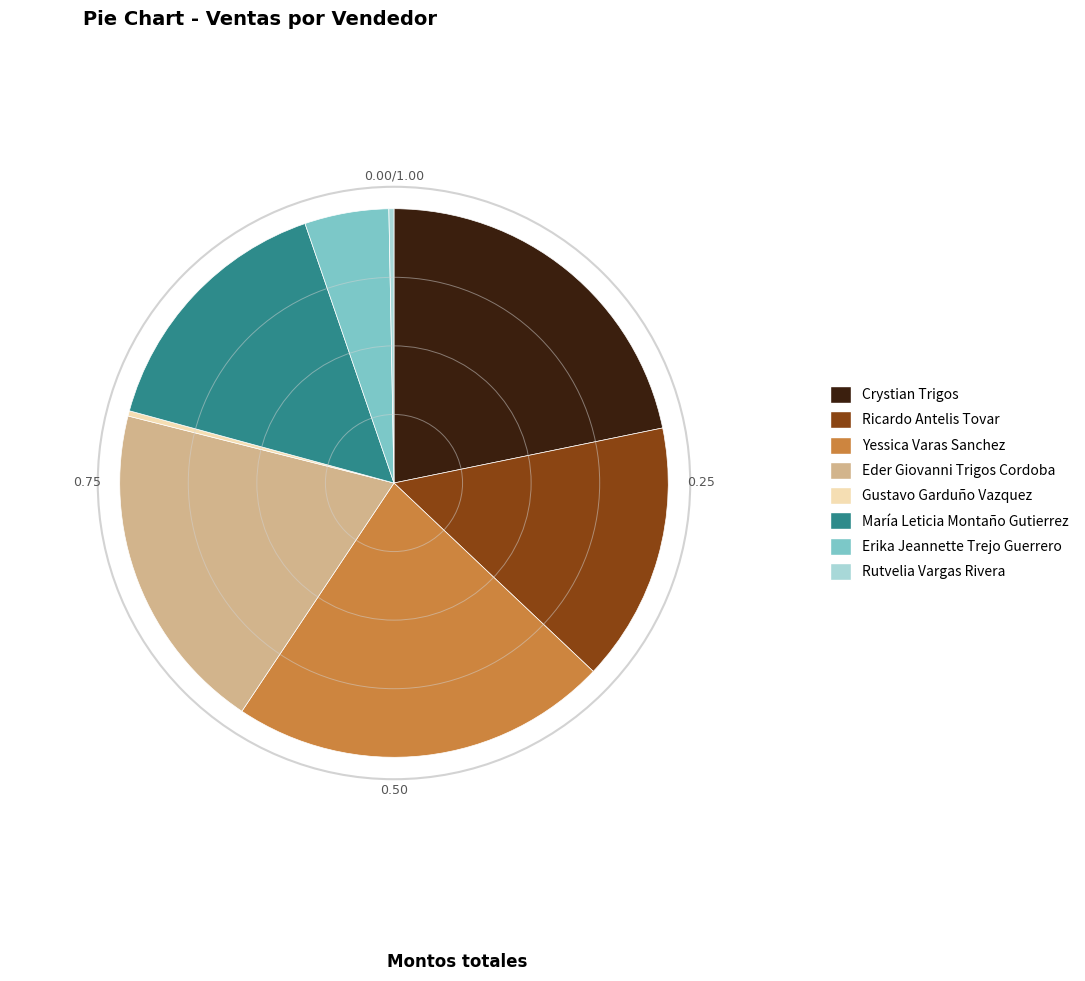

What is the largest slice in the pie chart?

Yessica Varas Sanchez